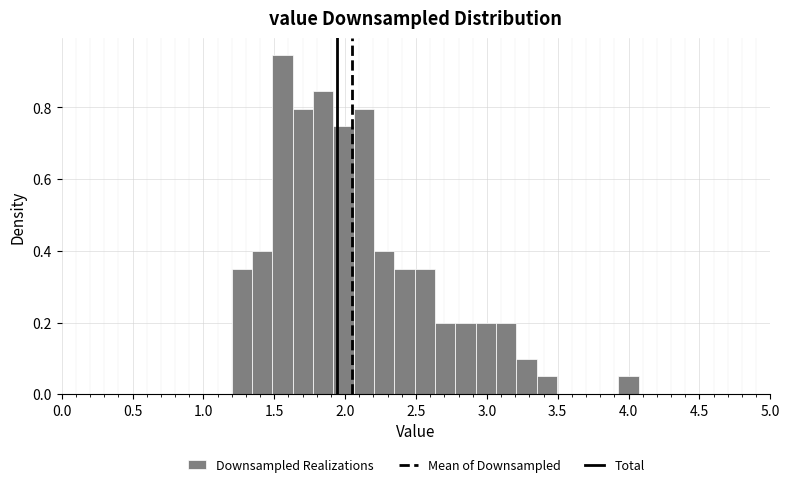

Read against the x-axis, roughly where is the centre of the tallest bar?

1.55